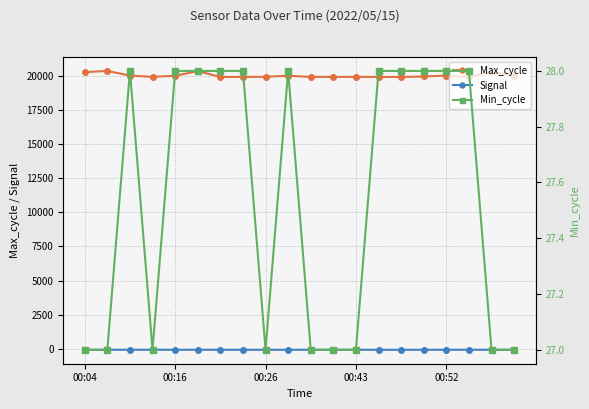

Count the Signal values in the range -74 to -73.

16